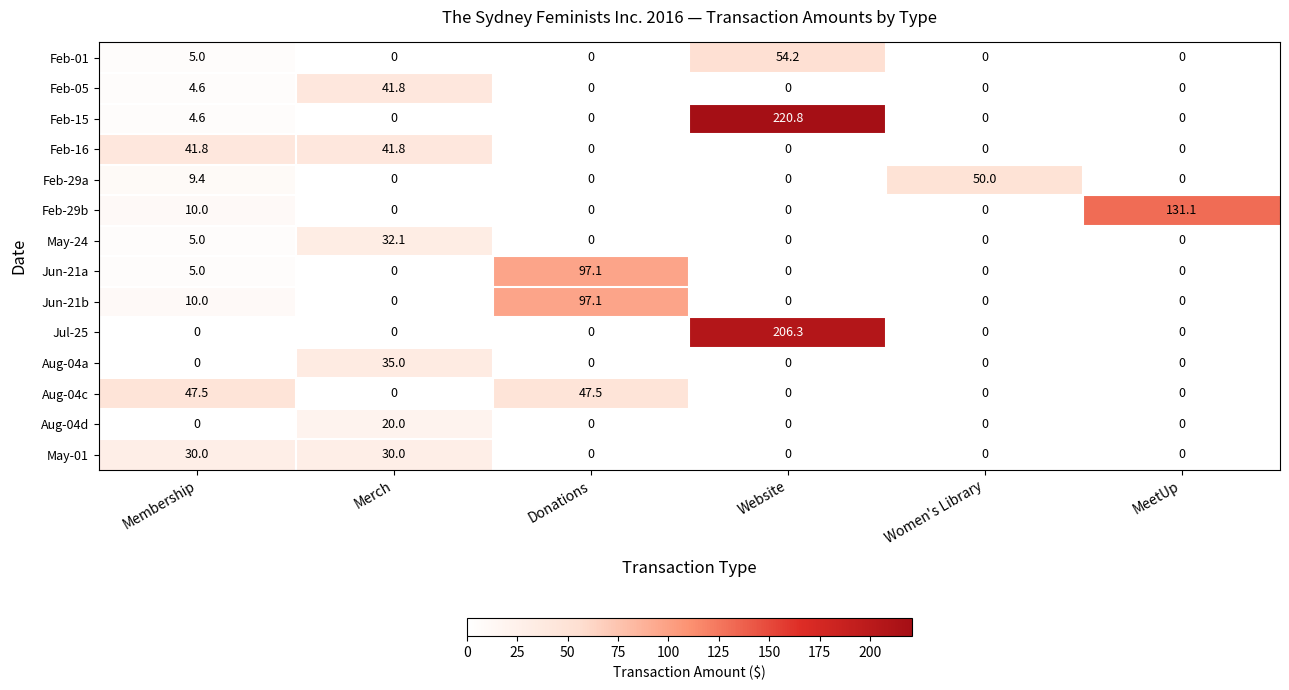

At which category does the chart reach its peak across all series?

Website